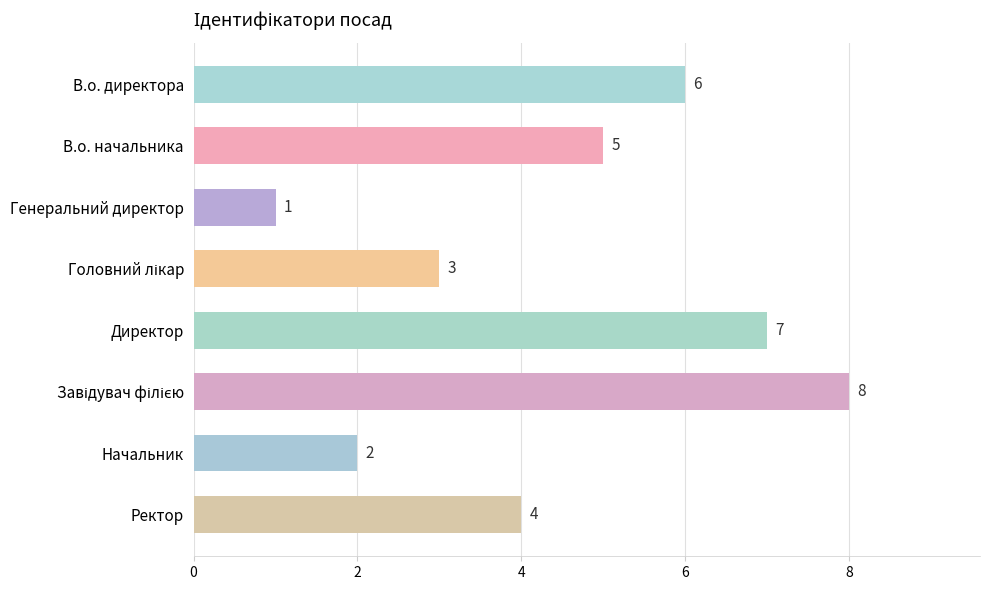

What is the label of the 5th bar from the top?

Директор